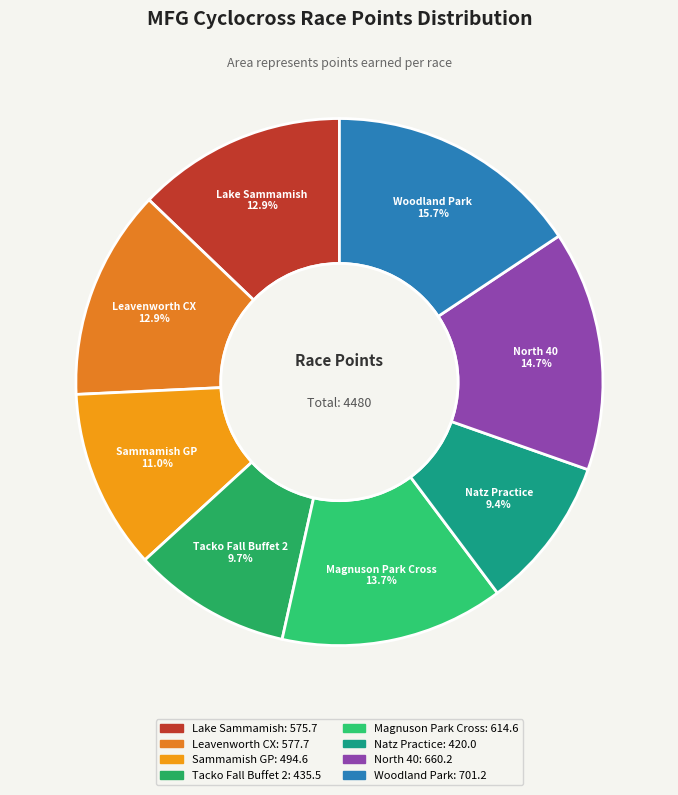

To the nearest percent, what percentage of the pie is Lake Sammamish?

13%